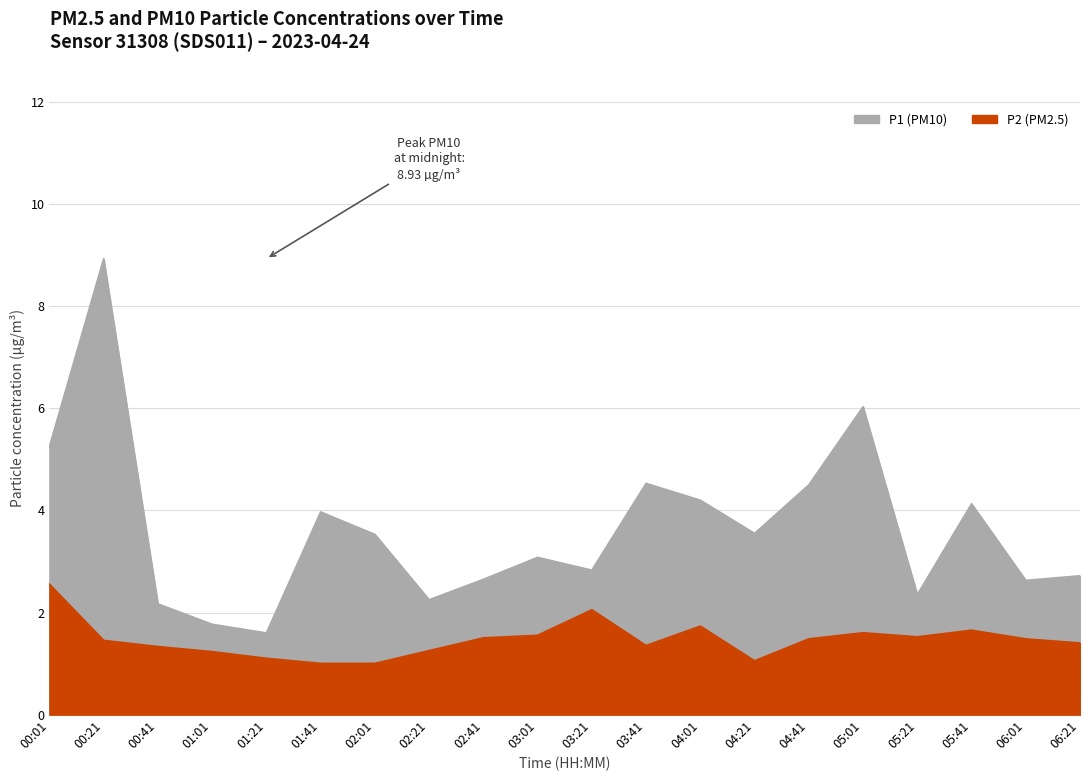

What is the difference between the maximum and minimum values in the P1 series?

7.3